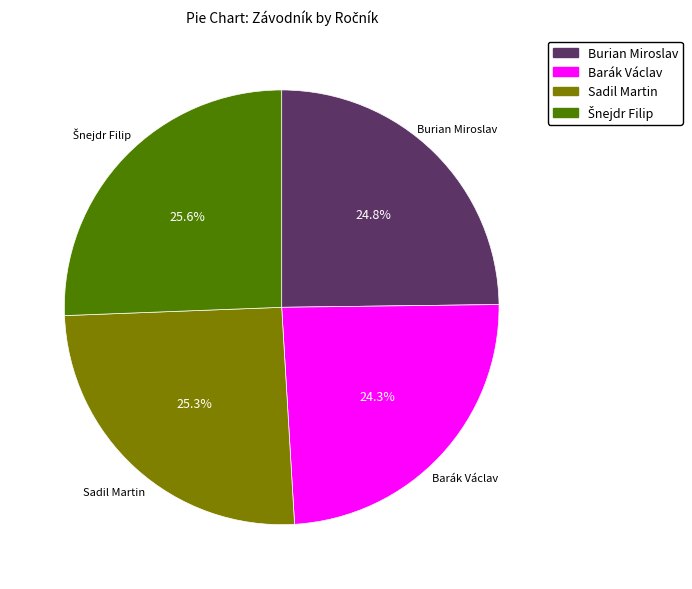

What is the total percentage of Burian Miroslav and Sadil Martin?

50.1%